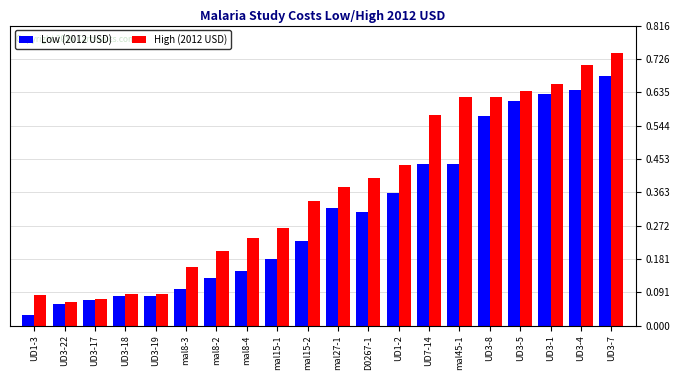

What is the sum of the Low (2012 USD) values at mal8-2 and mal27-1?

0.5